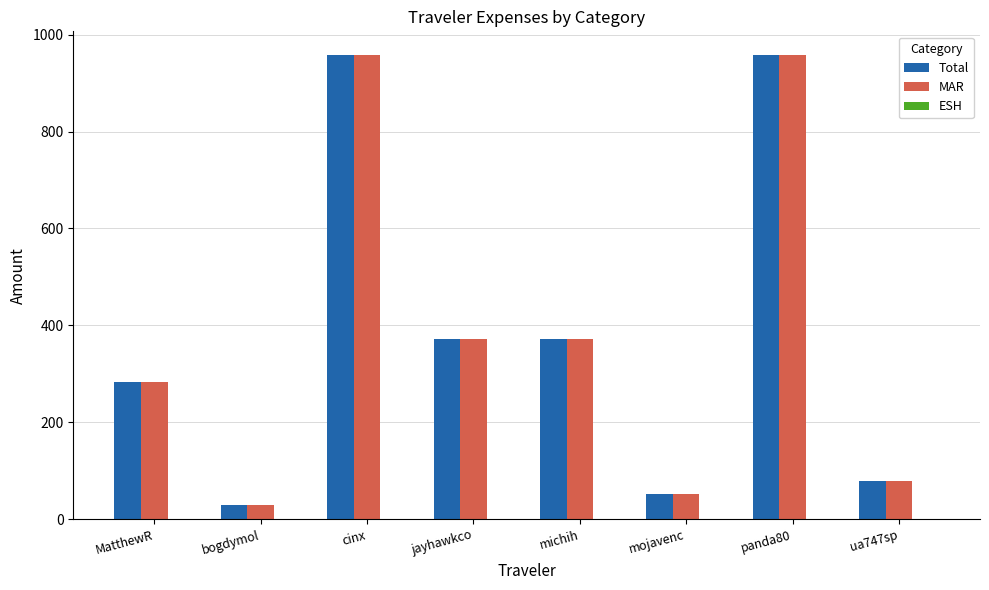

Which category has the lowest value in the Total series?

bogdymol